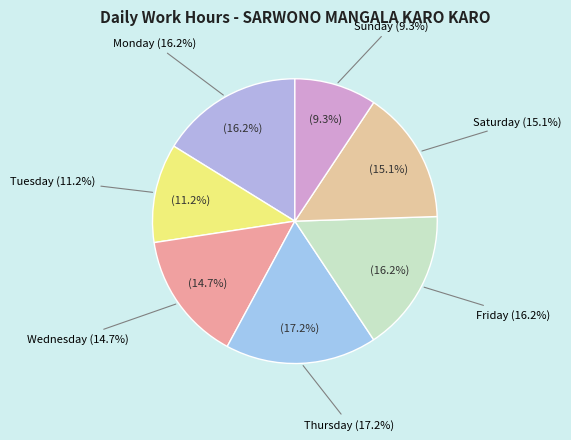

Does any single category account for the majority?

No